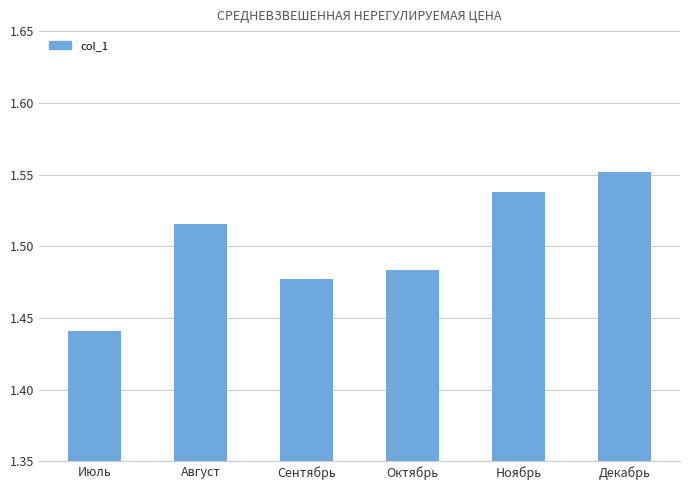

What is the sum of the values at Сентябрь and Август?

3.0